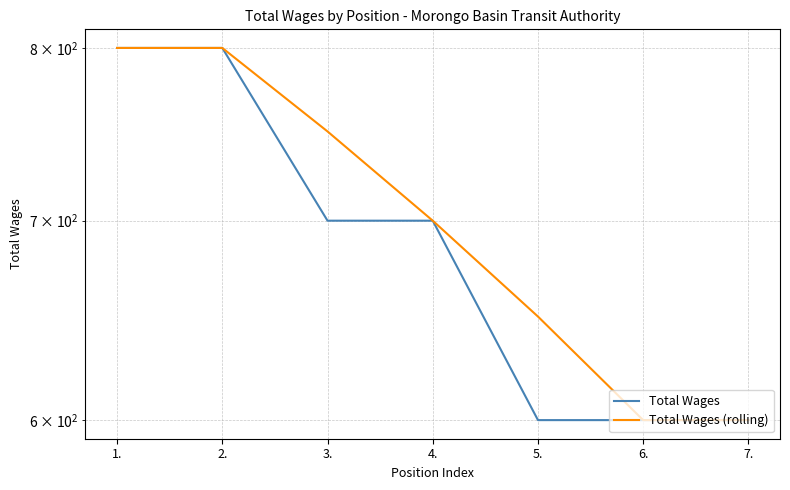

What is the minimum value for Total Wages (rolling)?

600